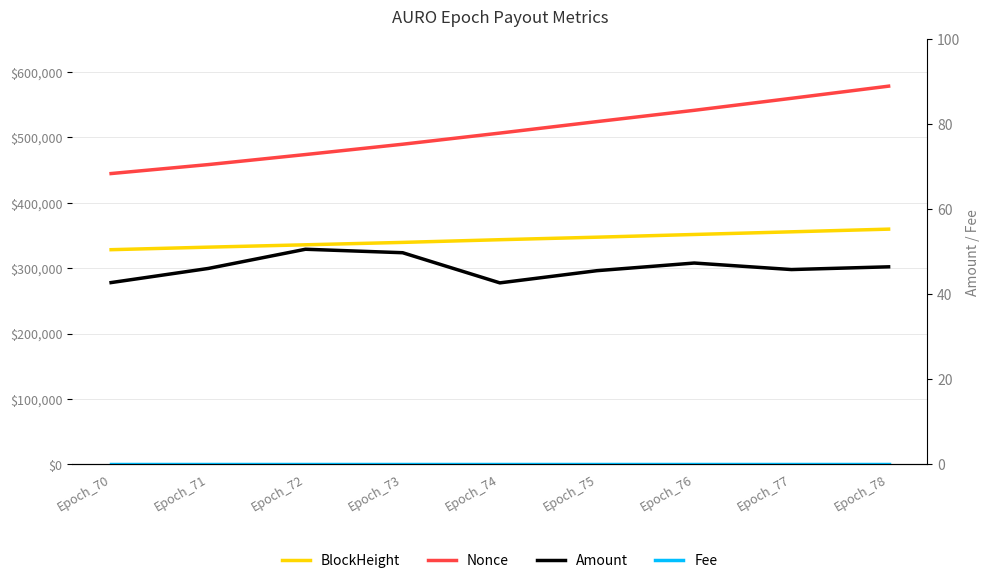

Is the value of Nonce at Epoch_74 greater than the value of Fee at Epoch_76?

Yes